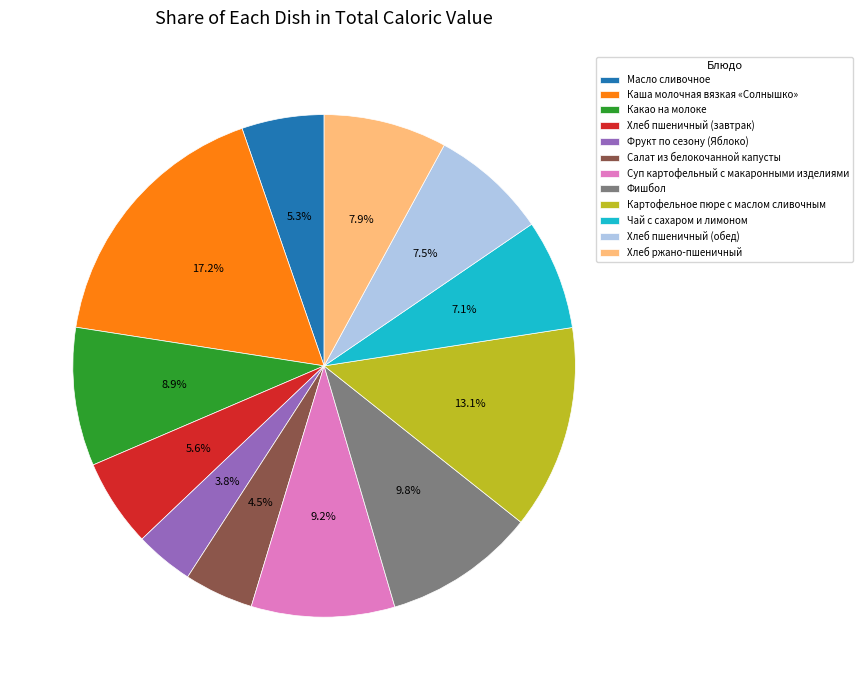

What is the ratio of the value at Суп картофельный с макаронными изделиями to the value at Каша молочная вязкая «Солнышко»?

0.5